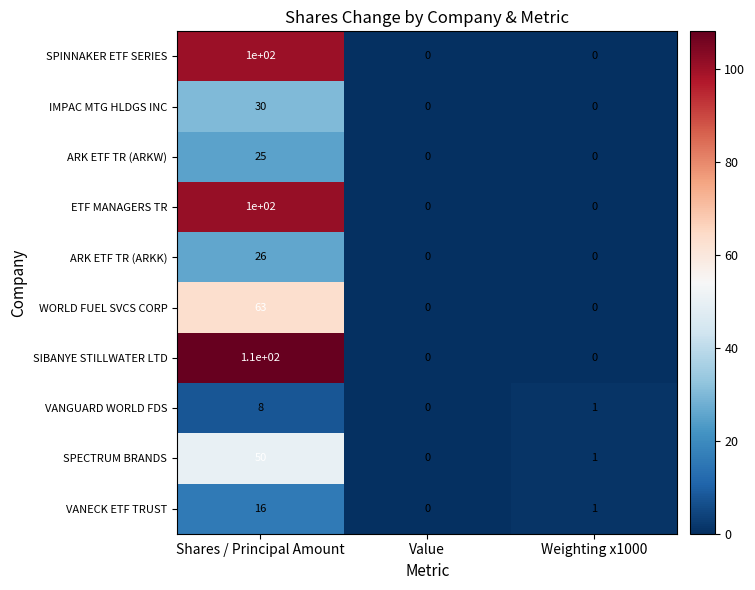

What is the maximum value shown in the chart?

110